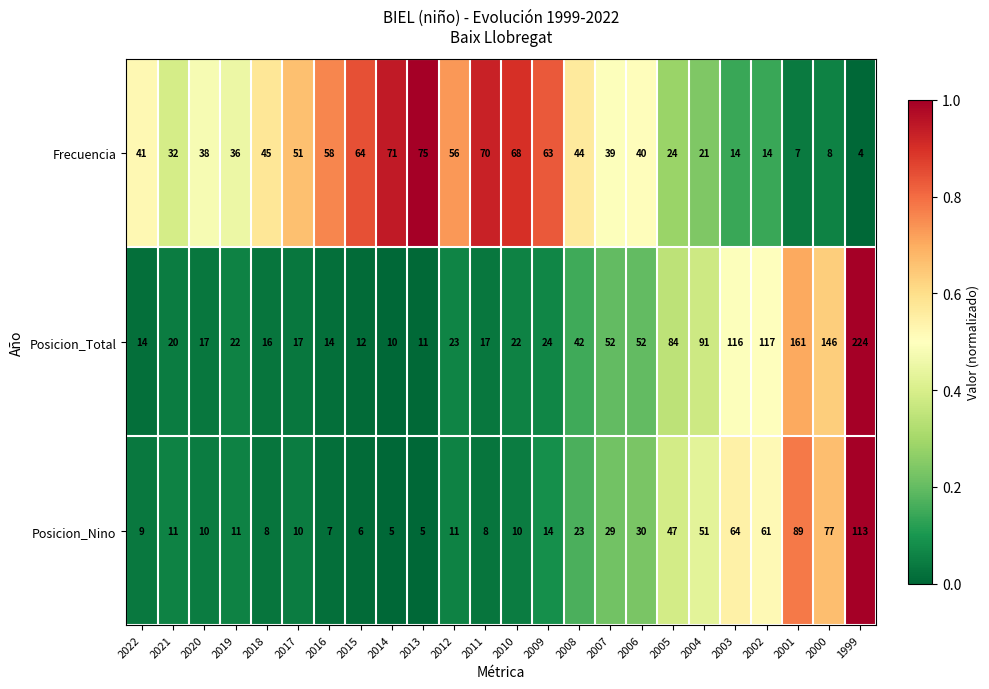

List the series in order of their peak value, highest first.

Posicion_Total, Posicion_Nino, Frecuencia